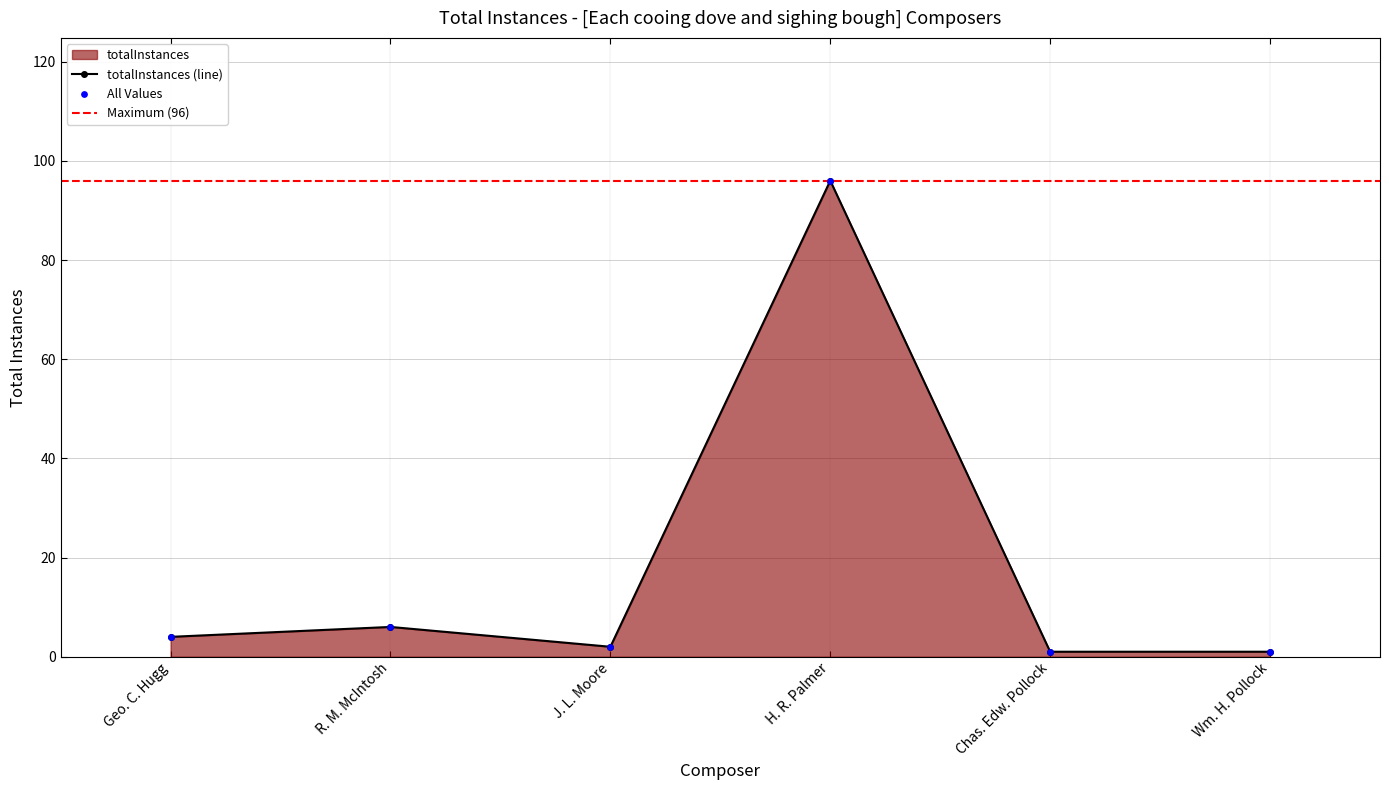

What is the ratio of the value at J. L. Moore to the value at Chas. Edw. Pollock?

2.0